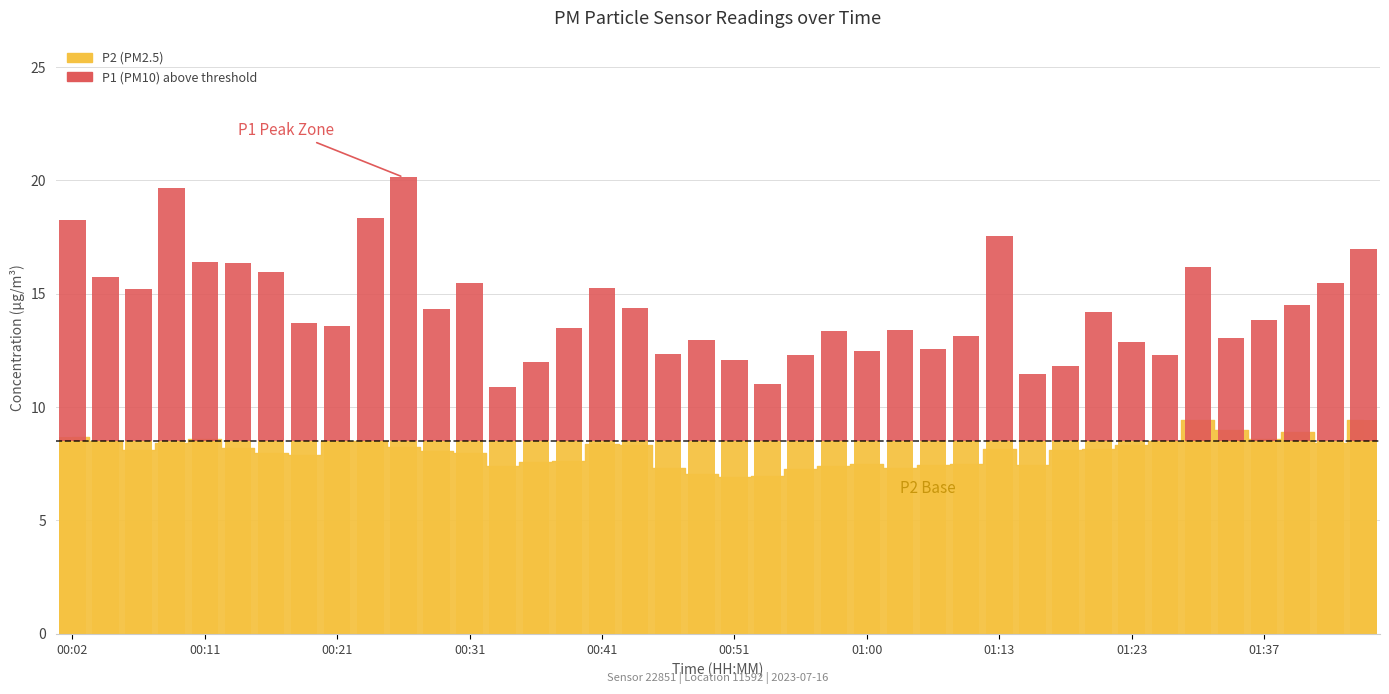

What is the change in value from 17 to 25?

-0.9